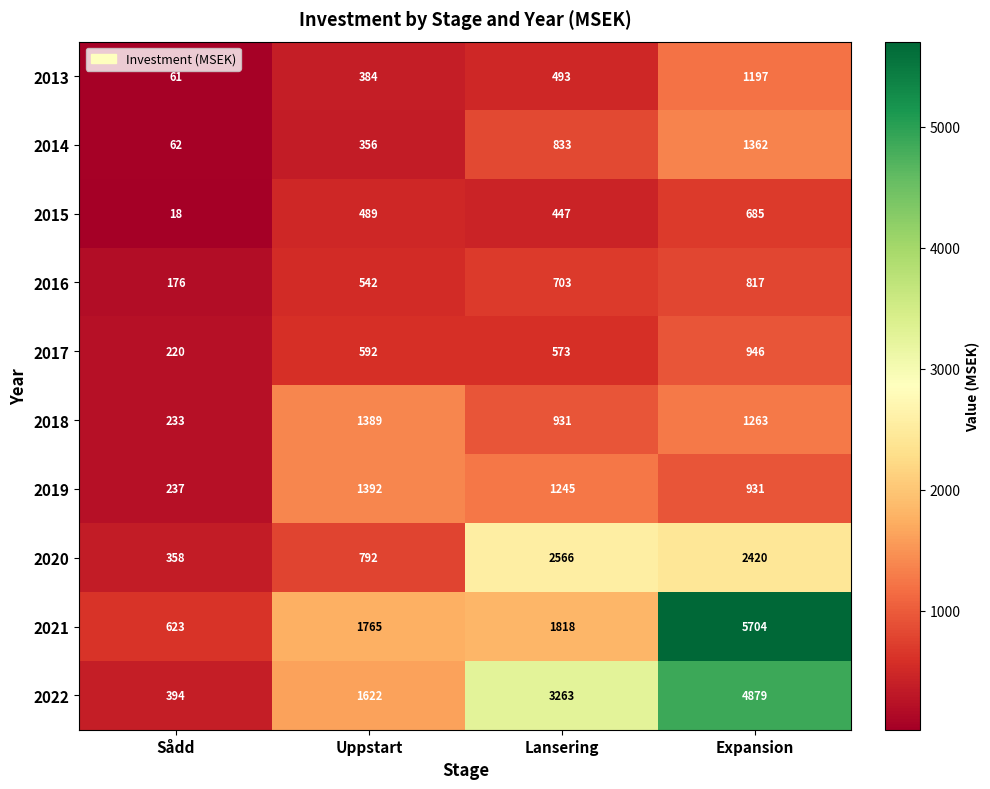

True or false: 2016 has a value of 817 at Expansion.

True